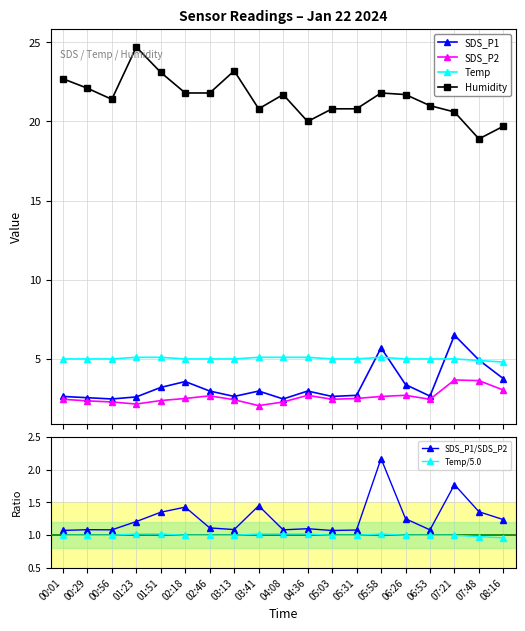

Reading left to right, what are all the values shown in this chart?

SDS_P1: 00:01=2.6	00:29=2.5	00:56=2.5	01:23=2.6	01:51=3.2	02:18=3.6	02:46=3.0	03:13=2.6	03:41=3.0	04:08=2.5	04:36=3.0	05:03=2.6	05:31=2.7	05:58=5.7	06:26=3.4	06:53=2.6	07:21=6.5	07:48=4.9	08:16=3.8
SDS_P2: 00:01=2.5	00:29=2.4	00:56=2.3	01:23=2.1	01:51=2.4	02:18=2.5	02:46=2.7	03:13=2.4	03:41=2.0	04:08=2.3	04:36=2.7	05:03=2.5	05:31=2.5	05:58=2.6	06:26=2.7	06:53=2.5	07:21=3.7	07:48=3.6	08:16=3.0
Temp: 00:01=5.0	00:29=5.0	00:56=5.0	01:23=5.1	01:51=5.1	02:18=5.0	02:46=5.0	03:13=5.0	03:41=5.1	04:08=5.1	04:36=5.1	05:03=5.0	05:31=5.0	05:58=5.1	06:26=5.0	06:53=5.0	07:21=5.0	07:48=4.9	08:16=4.8
Humidity: 00:01=22.7	00:29=22.1	00:56=21.4	01:23=24.7	01:51=23.1	02:18=21.8	02:46=21.8	03:13=23.2	03:41=20.8	04:08=21.7	04:36=20.0	05:03=20.8	05:31=20.8	05:58=21.8	06:26=21.7	06:53=21.0	07:21=20.6	07:48=18.9	08:16=19.7
SDS_P1/SDS_P2: 00:01=1.1	00:29=1.1	00:56=1.1	01:23=1.2	01:51=1.4	02:18=1.4	02:46=1.1	03:13=1.1	03:41=1.4	04:08=1.1	04:36=1.1	05:03=1.1	05:31=1.1	05:58=2.2	06:26=1.3	06:53=1.1	07:21=1.8	07:48=1.4	08:16=1.2
Temp/5.0: 00:01=1.0	00:29=1.0	00:56=1.0	01:23=1.0	01:51=1.0	02:18=1.0	02:46=1.0	03:13=1.0	03:41=1.0	04:08=1.0	04:36=1.0	05:03=1.0	05:31=1.0	05:58=1.0	06:26=1.0	06:53=1.0	07:21=1.0	07:48=1.0	08:16=1.0